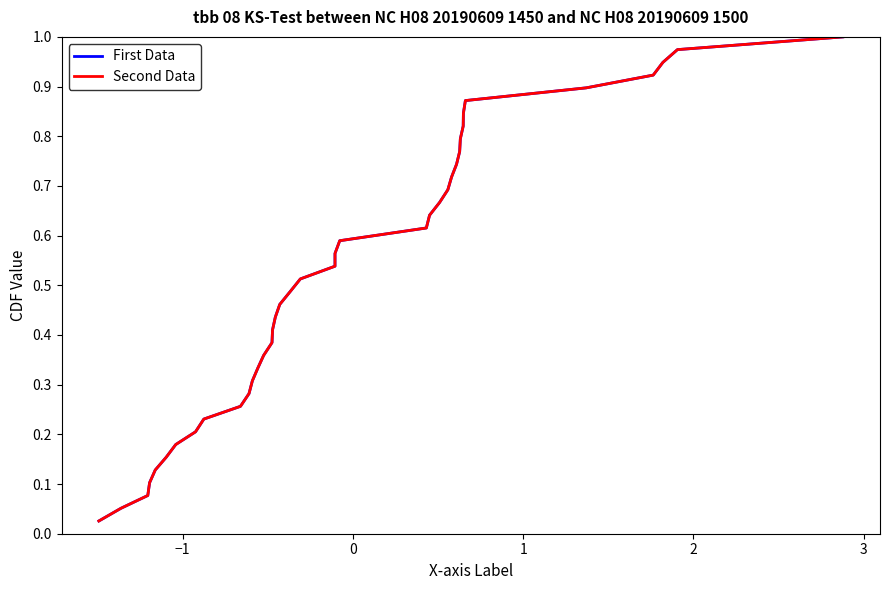

At how many categories does at least one series exceed 0?

39